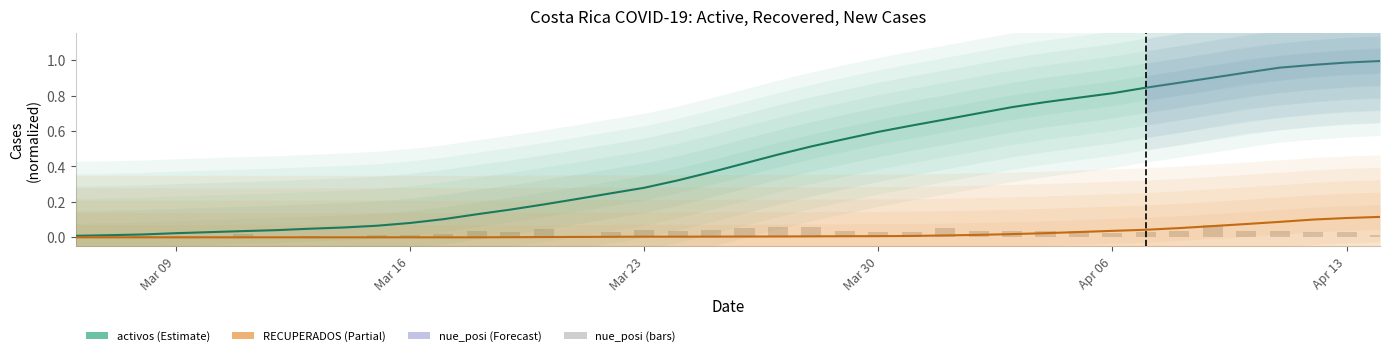

Which category has the lowest value in the nue_posi series?

Apr 06